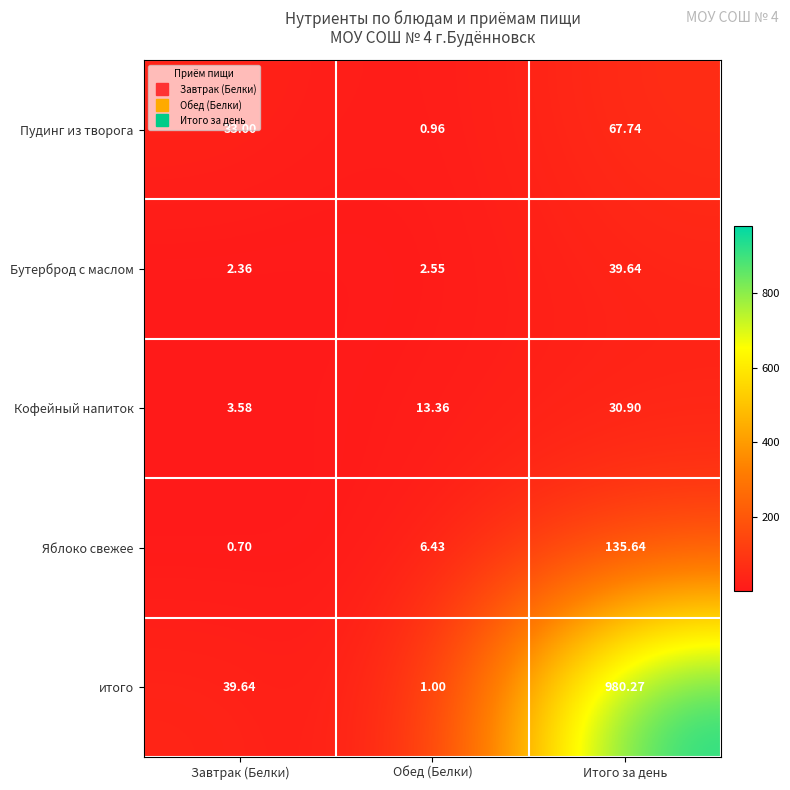

At which label is Кофейный напиток closest to 17?

Обед (Белки)